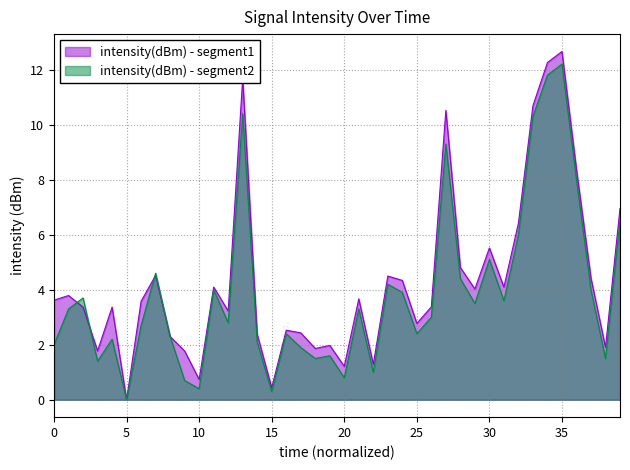

How many positive values does the intensity(dBm) - segment2 series have?

39